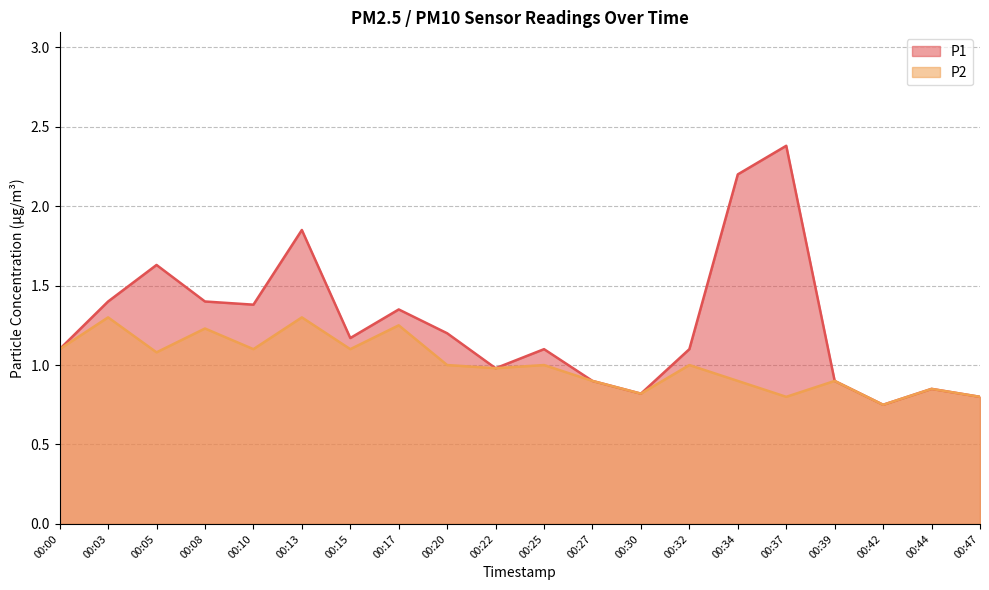

Rank the series by their maximum value, from highest to lowest.

P1, P2